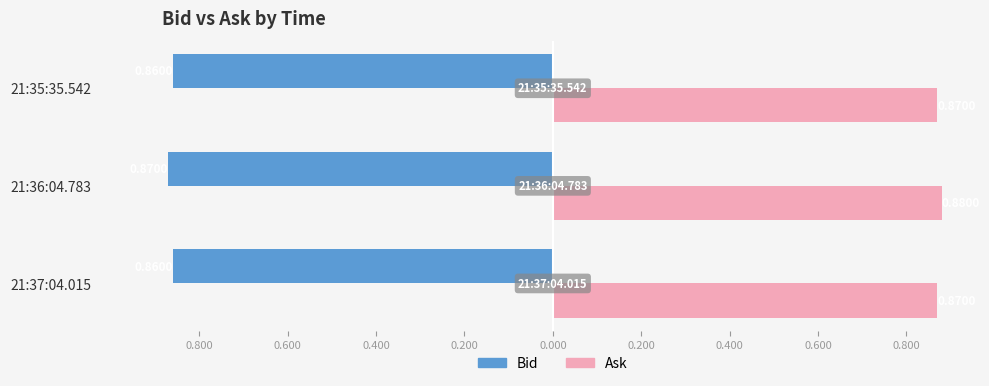

Reading left to right, extract all data points from this chart.

Bid: -0.9	-0.9	-0.9
Ask: 0.9	0.9	0.9